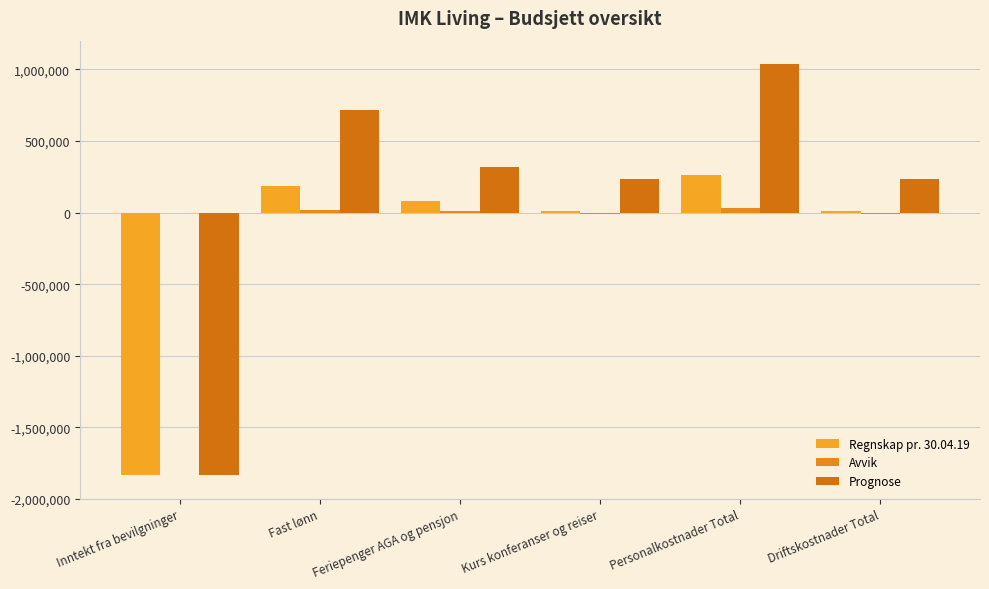

Where does the Avvik series first go above 10719?

Fast lønn